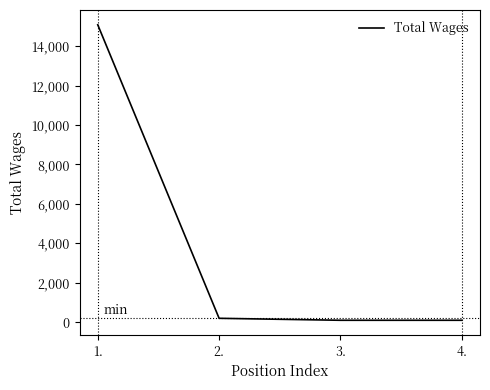

Between 1. and 2., which is larger?

1.